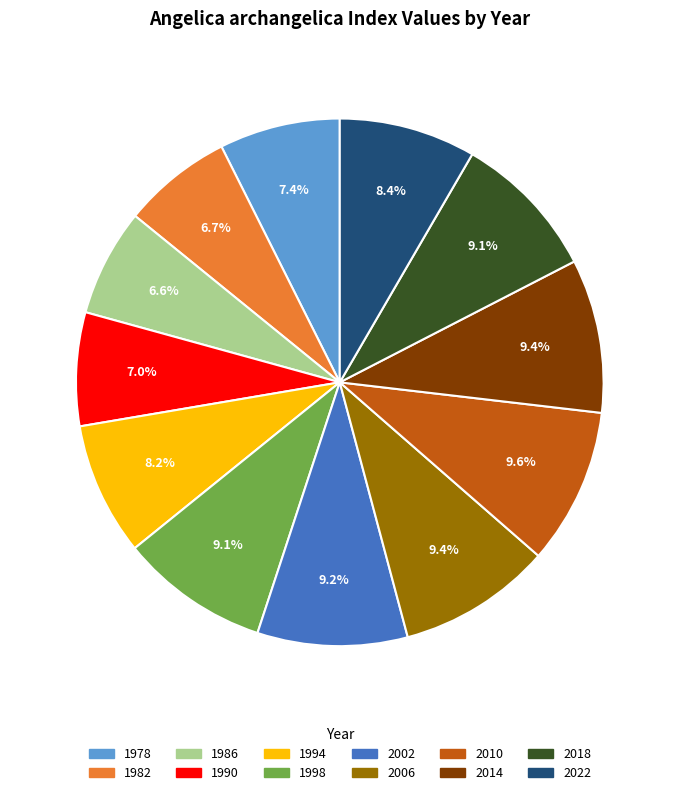

How many slices are in this pie chart?

12